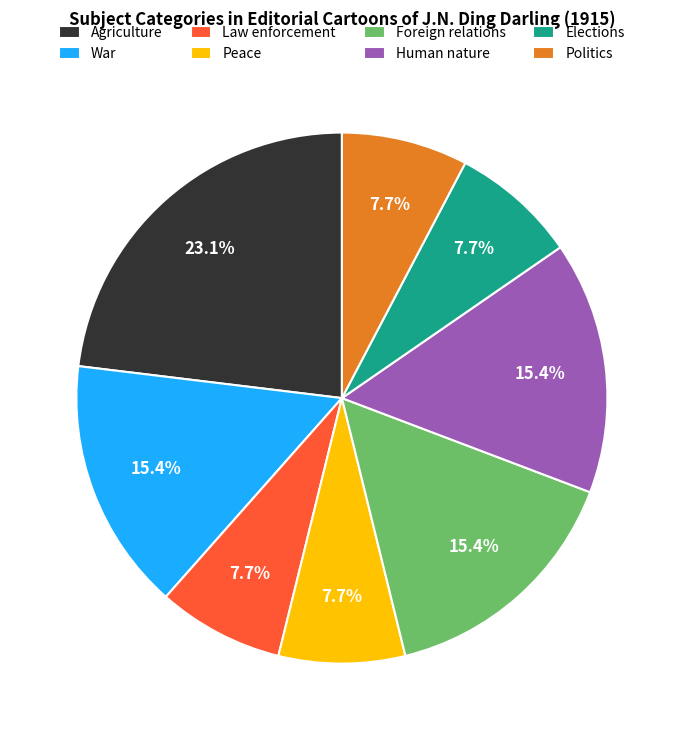

Does Politics represent more than half of the total?

No